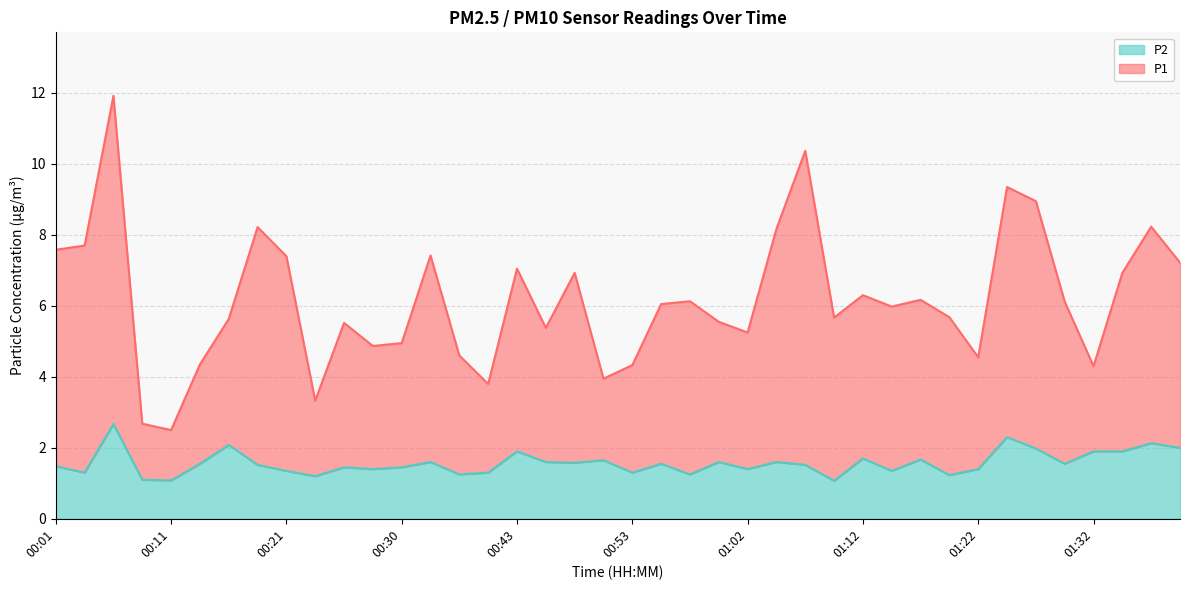

Which series changed the most between 00:38 and 01:30?

P1